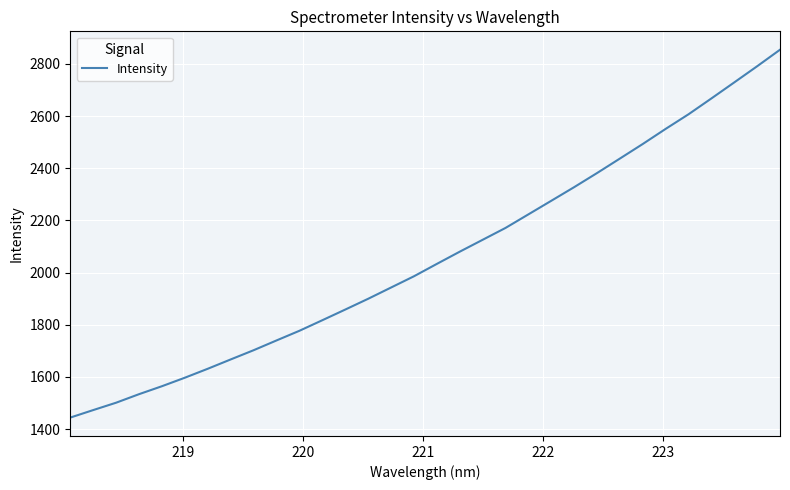

What is the maximum value shown in the chart?

2854.3